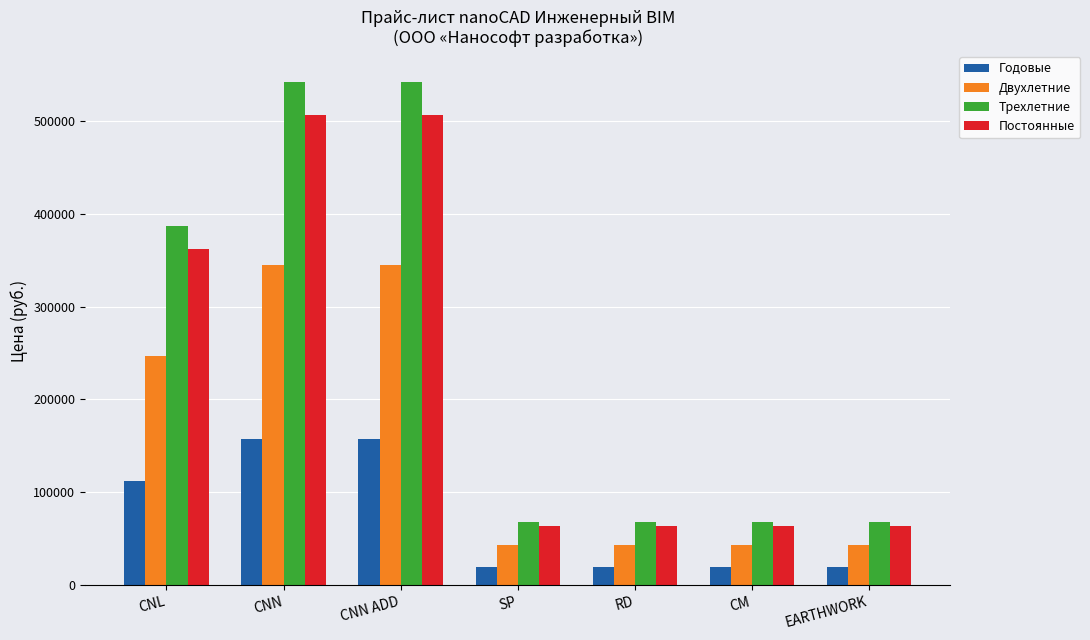

What is the sum of the Постоянные values at EARTHWORK and CNN ADD?

569600